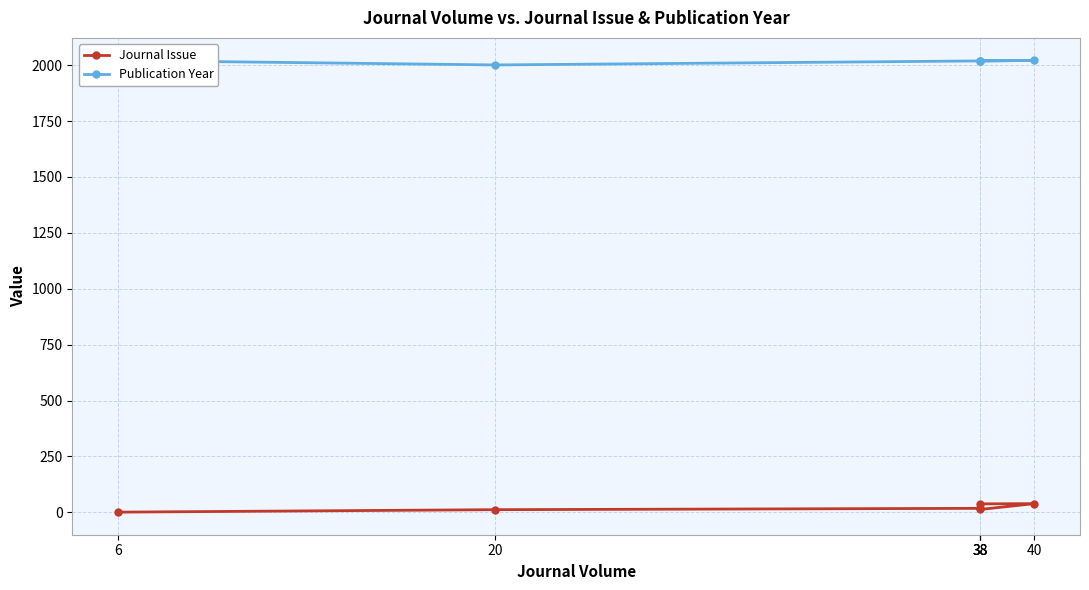

At which label is Journal Issue closest to 20?

38